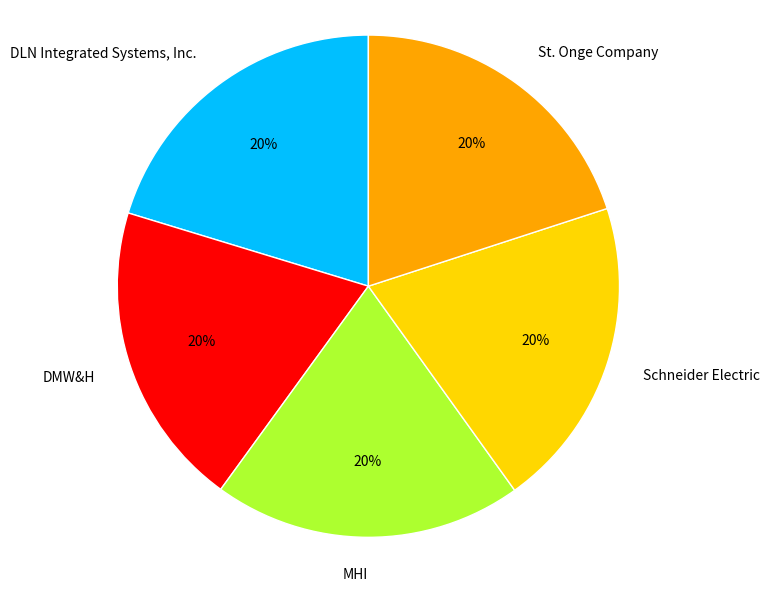

Approximately how many times larger is the value at MHI compared to Schneider Electric?

1.0